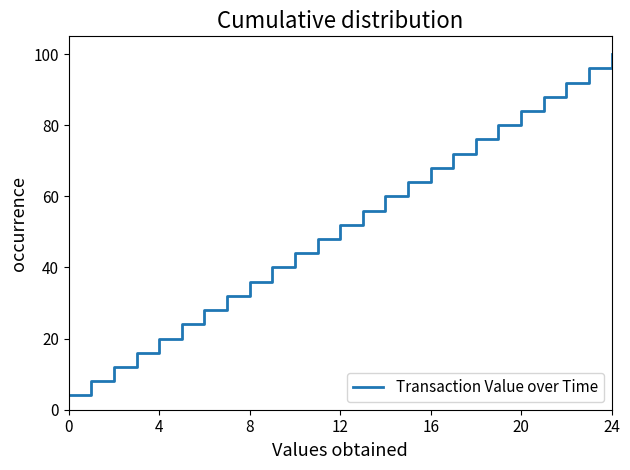

What is the difference between the maximum and minimum values?

96.0